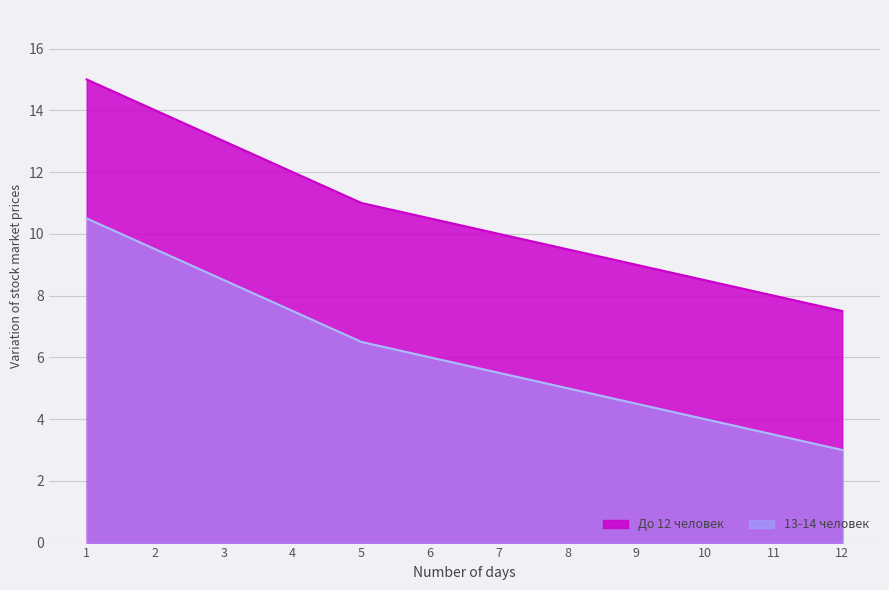

How many data points in До 12 человек are above 10?

6